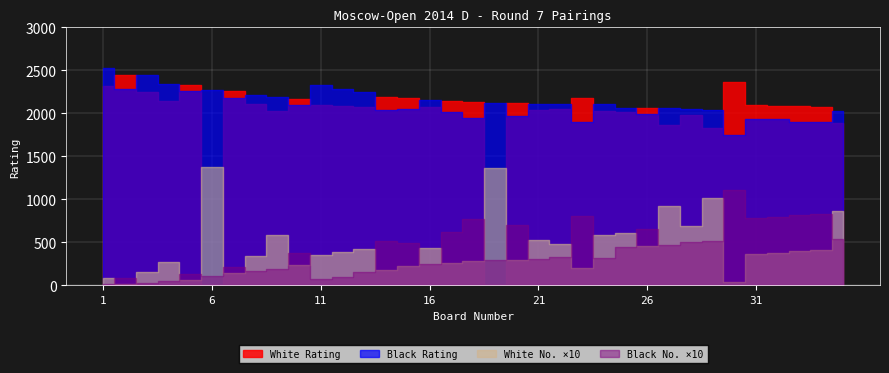

What is the sum of the Black Rating values at 9 and 19?

4315